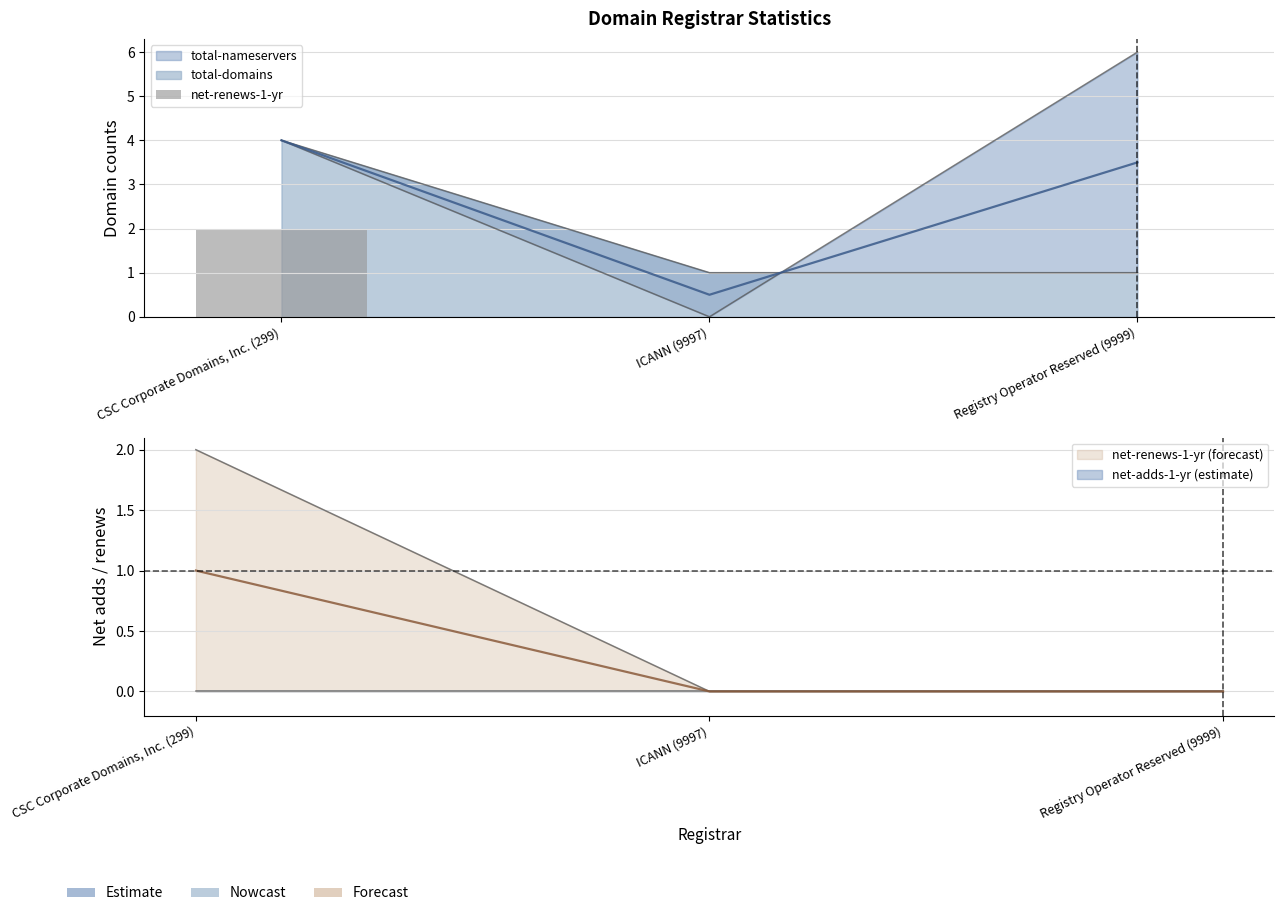

Reading left to right, what are all the values shown in this chart?

CSC Corporate Domains, Inc. (299)=2	ICANN (9997)=0	Registry Operator Reserved (9999)=0